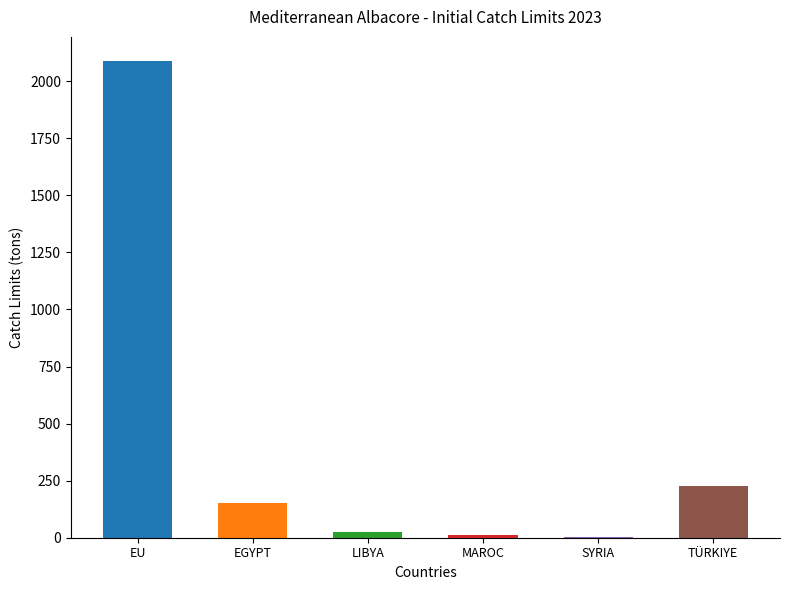

What value does the data have at SYRIA?

1.8